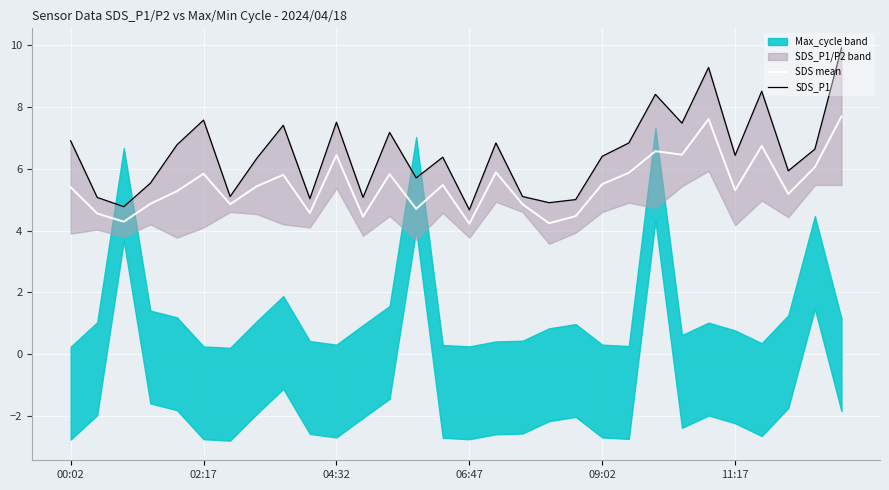

At which category is the sum across all series the highest?

29